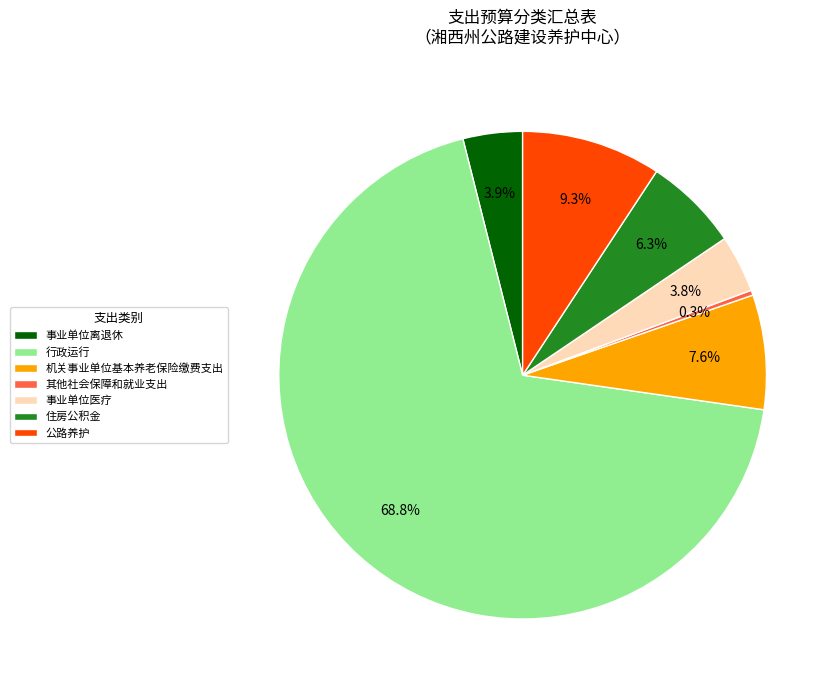

Is 公路养护 the majority of the pie?

No